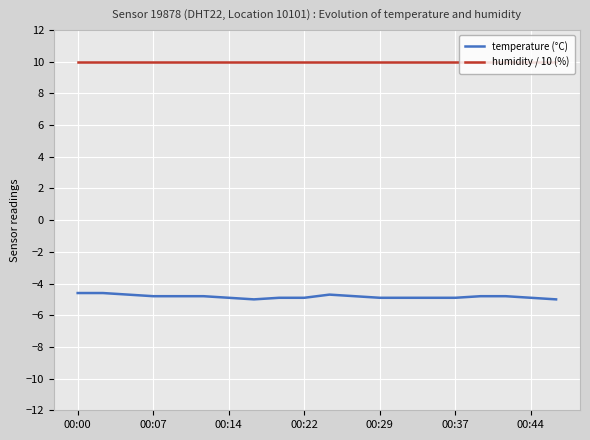

True or false: temperature (°C) and humidity / 10 (%) intersect in this chart.

False